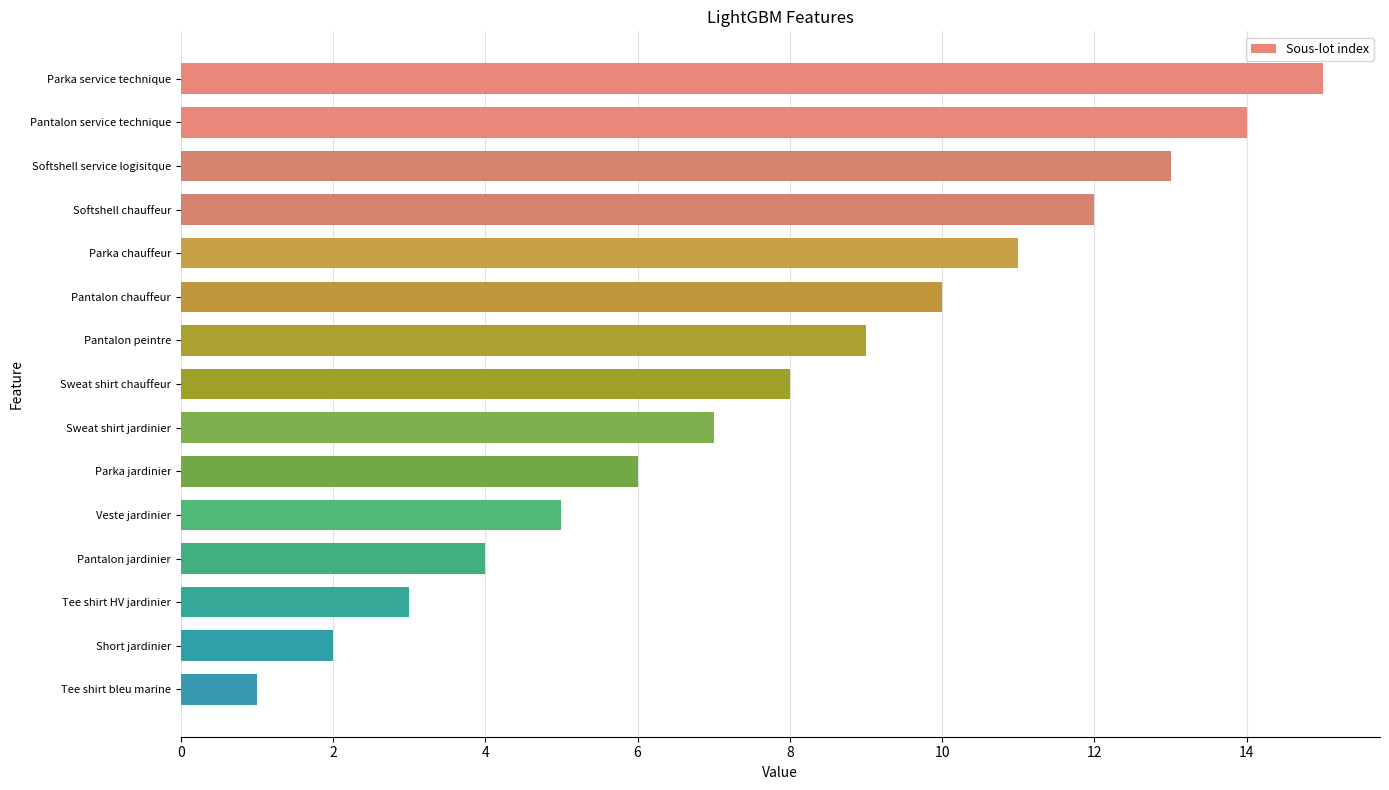

Does the chart contain stacked bars?

No